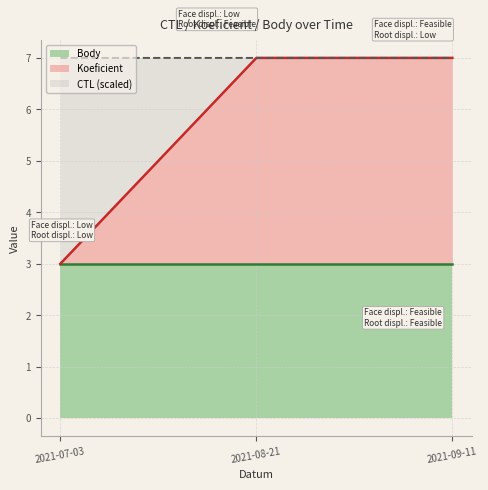

The Koeficient series shows 3.0 at 2021-07-03. True or false?

True